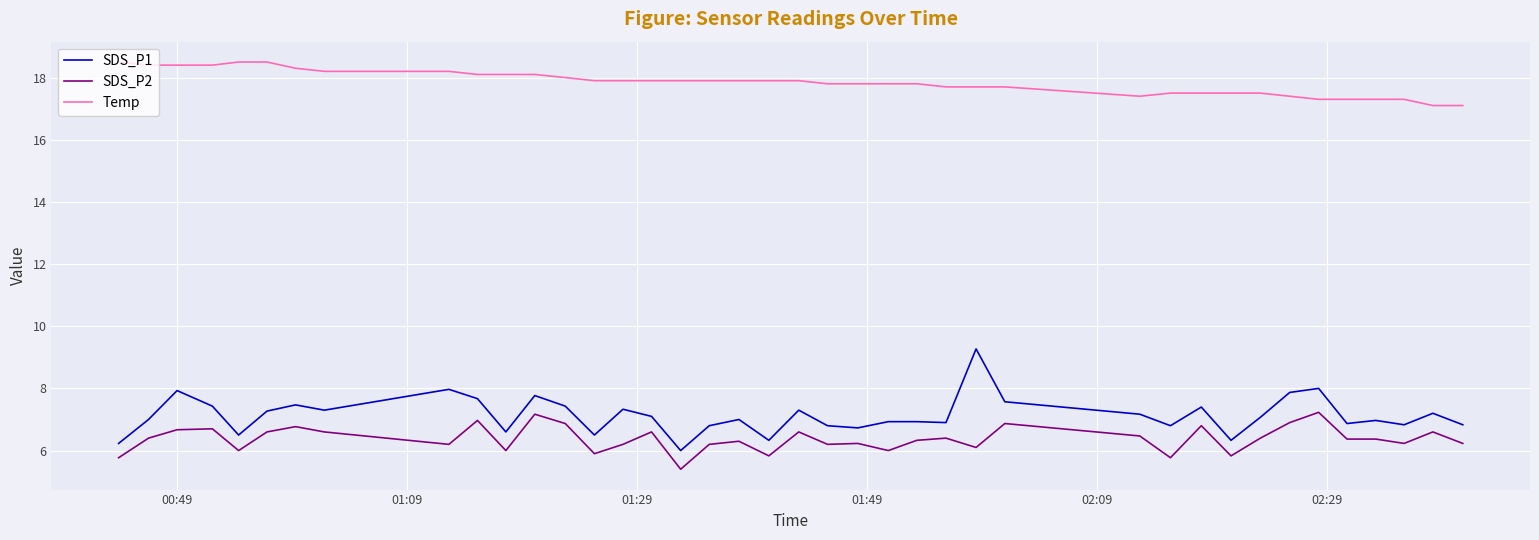

What is the minimum value for Temp?

17.1